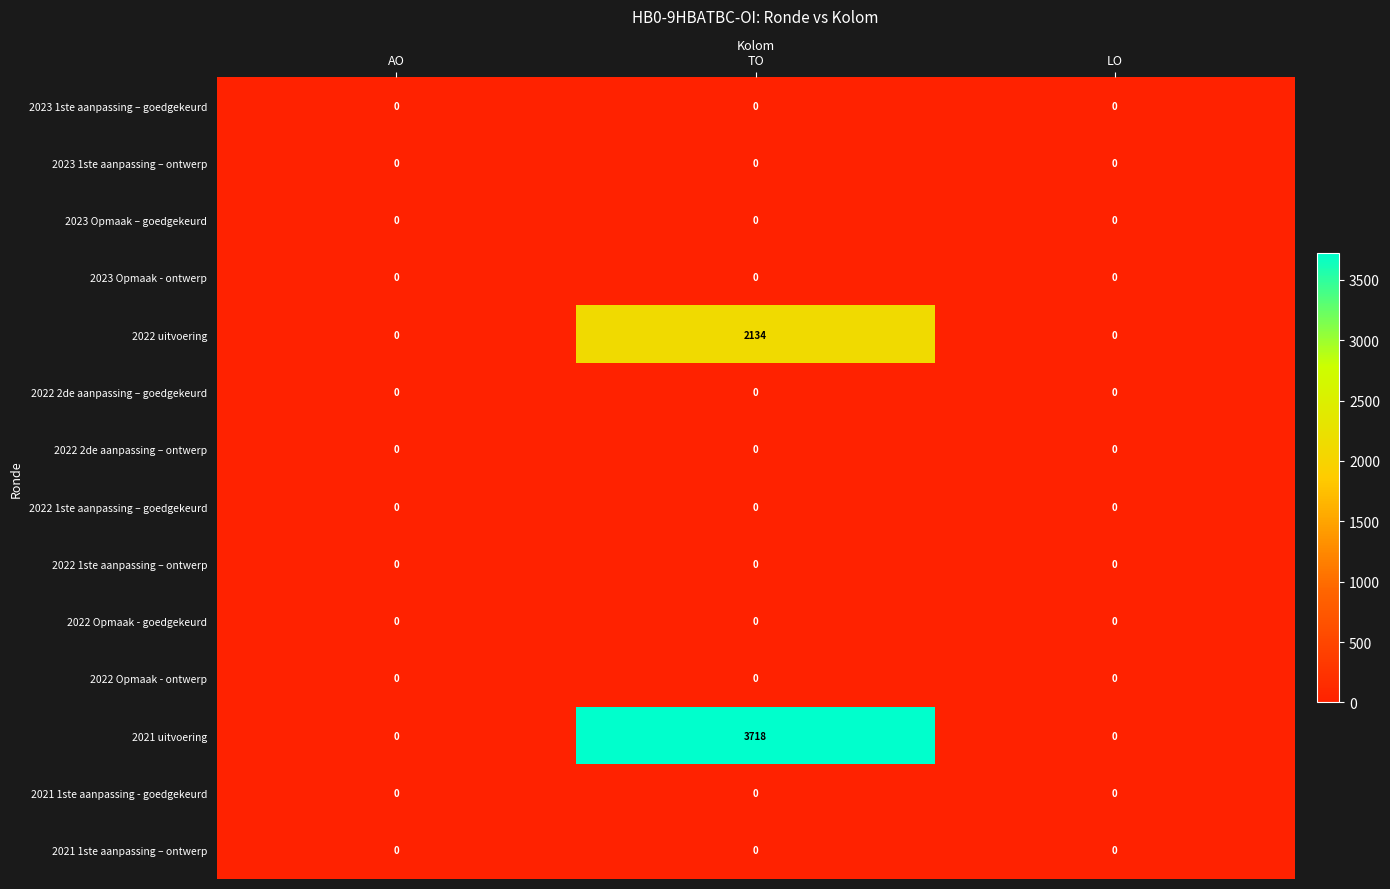

Which series has the widest spread of values?

2021 uitvoering